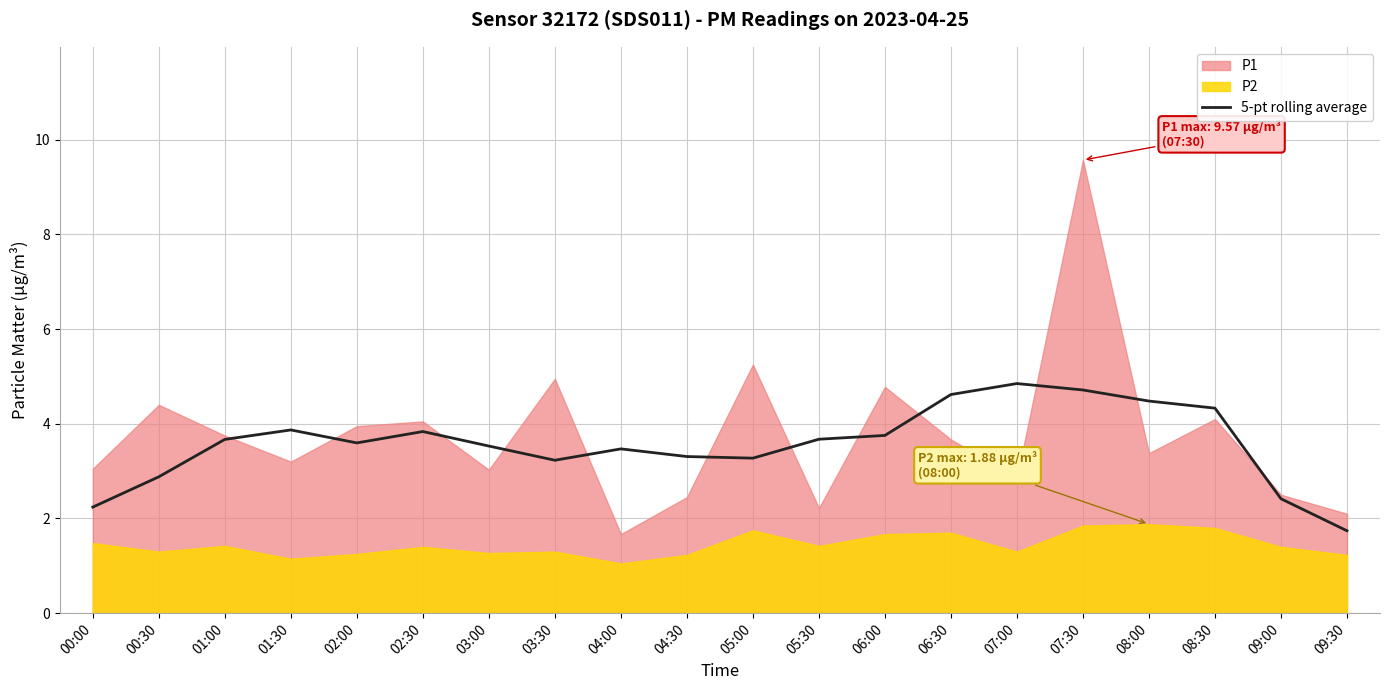

Where is the data nearest to the value 3?

00:30